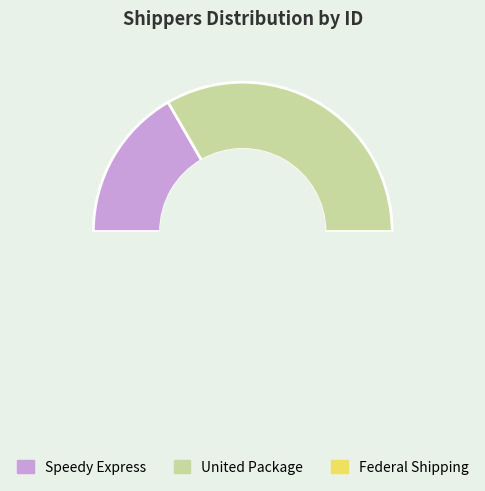

To the nearest percent, what is the average slice percentage?

33%